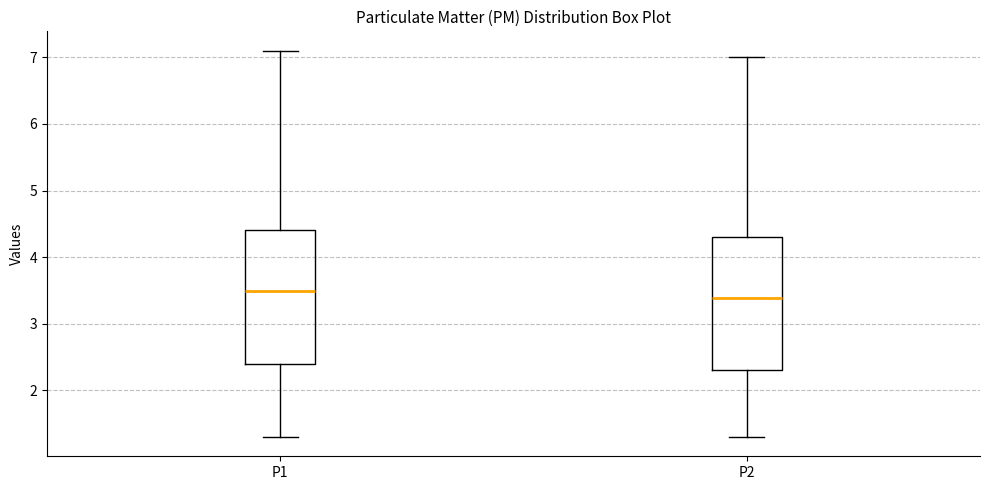

Which box's median line is the lowest?

P2